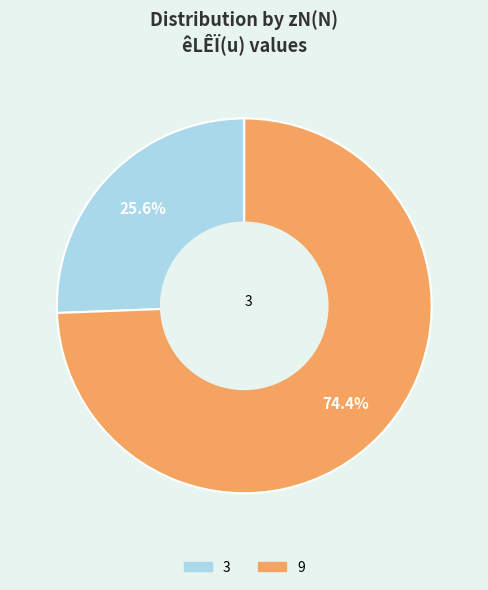

Which slice is the smallest?

3